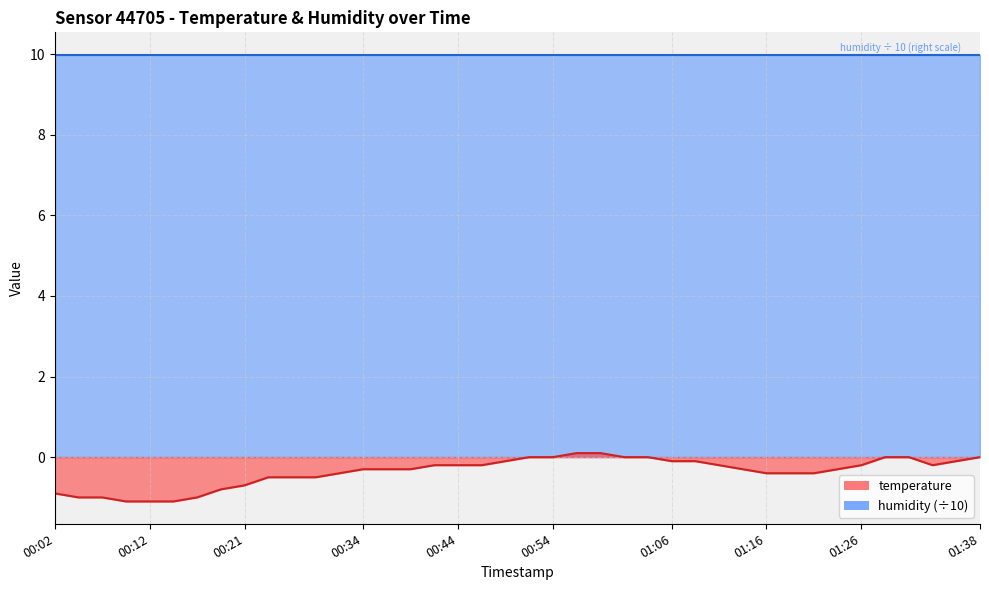

How many values are above zero?

2